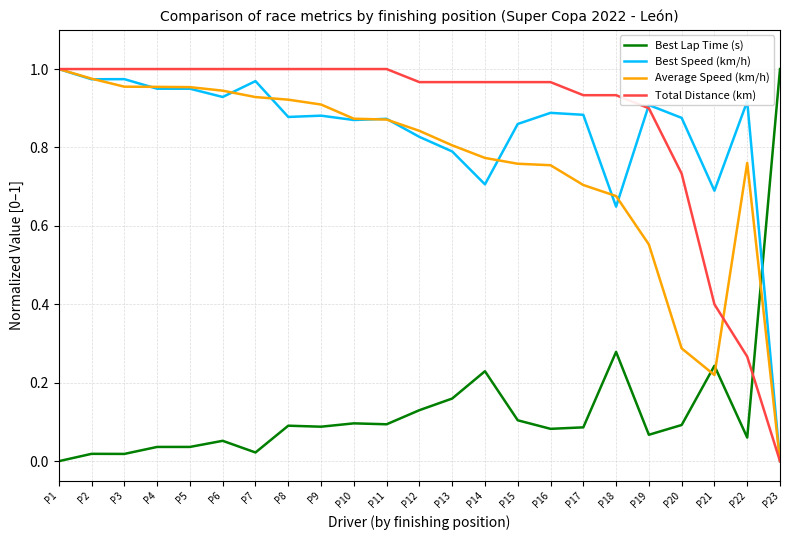

Is it true that Average Speed (km/h) equals 0.0 at P23?

True